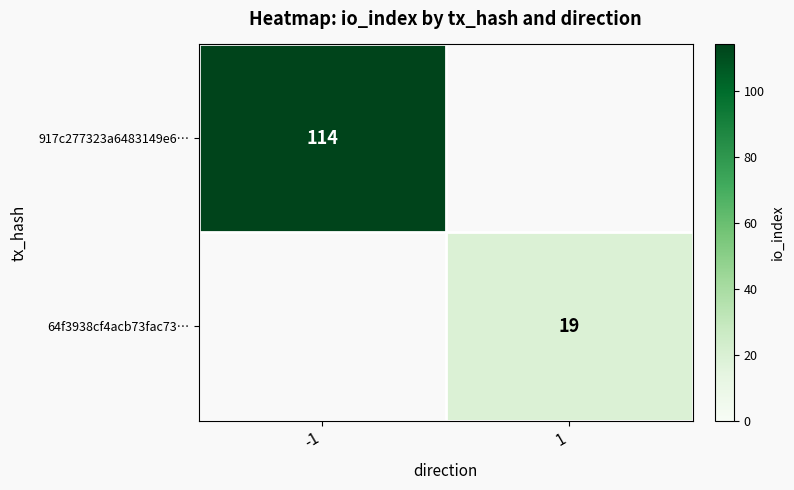

How many series are shown in this chart?

2